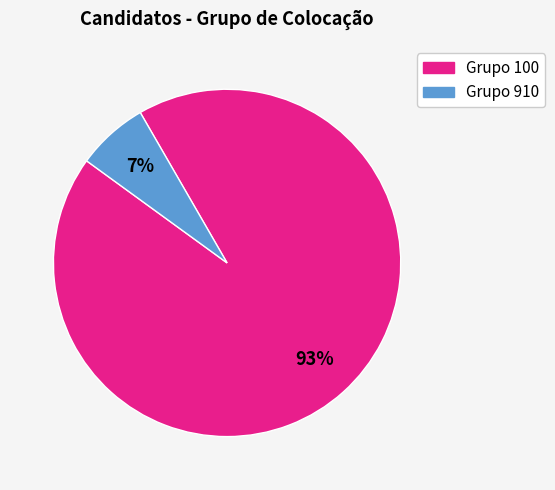

Is there any slice that represents more than half of the pie?

Yes